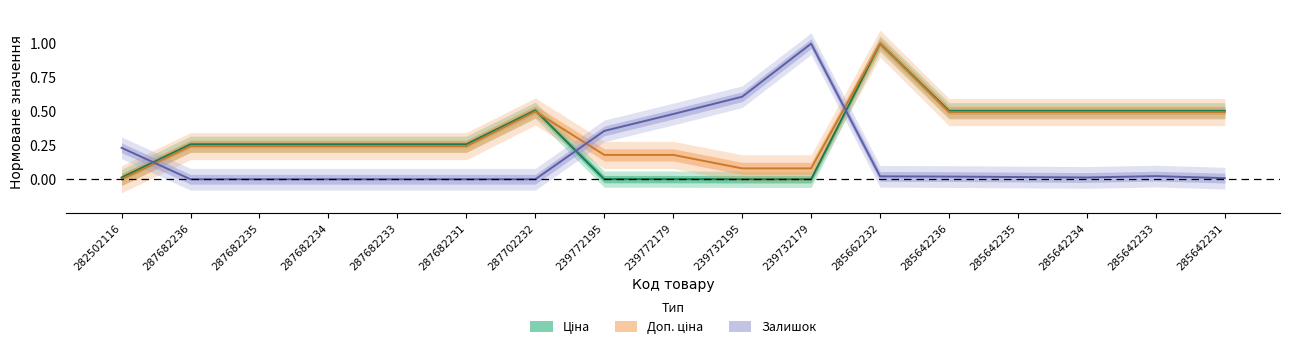

What is the average value of the Ціна series?

0.3